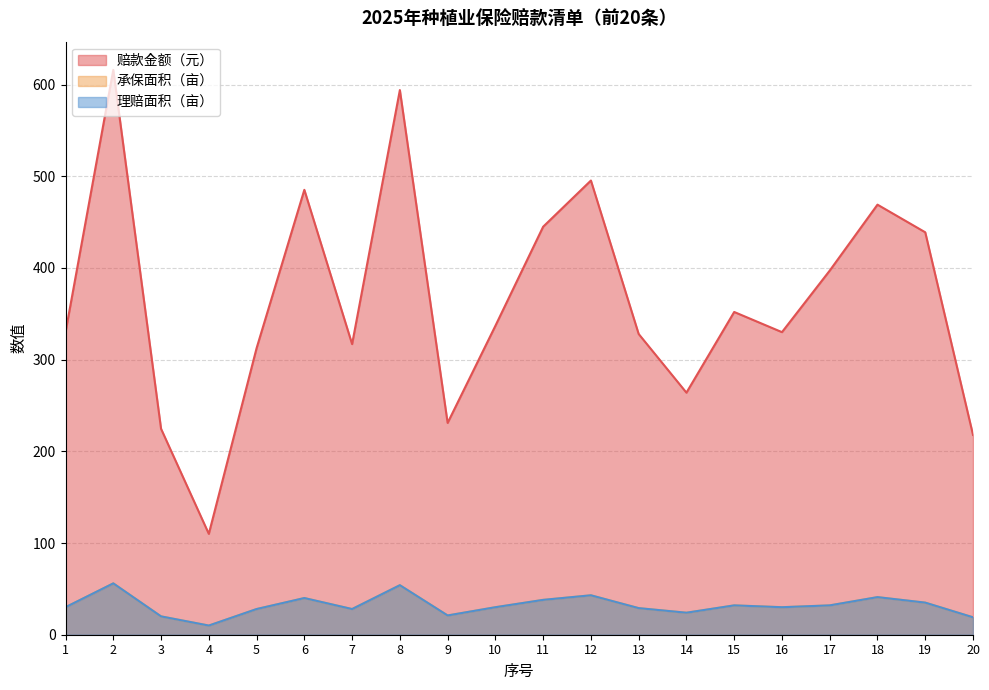

What is the sum of the 理赔面积（亩） values at 13 and 16?

59.0